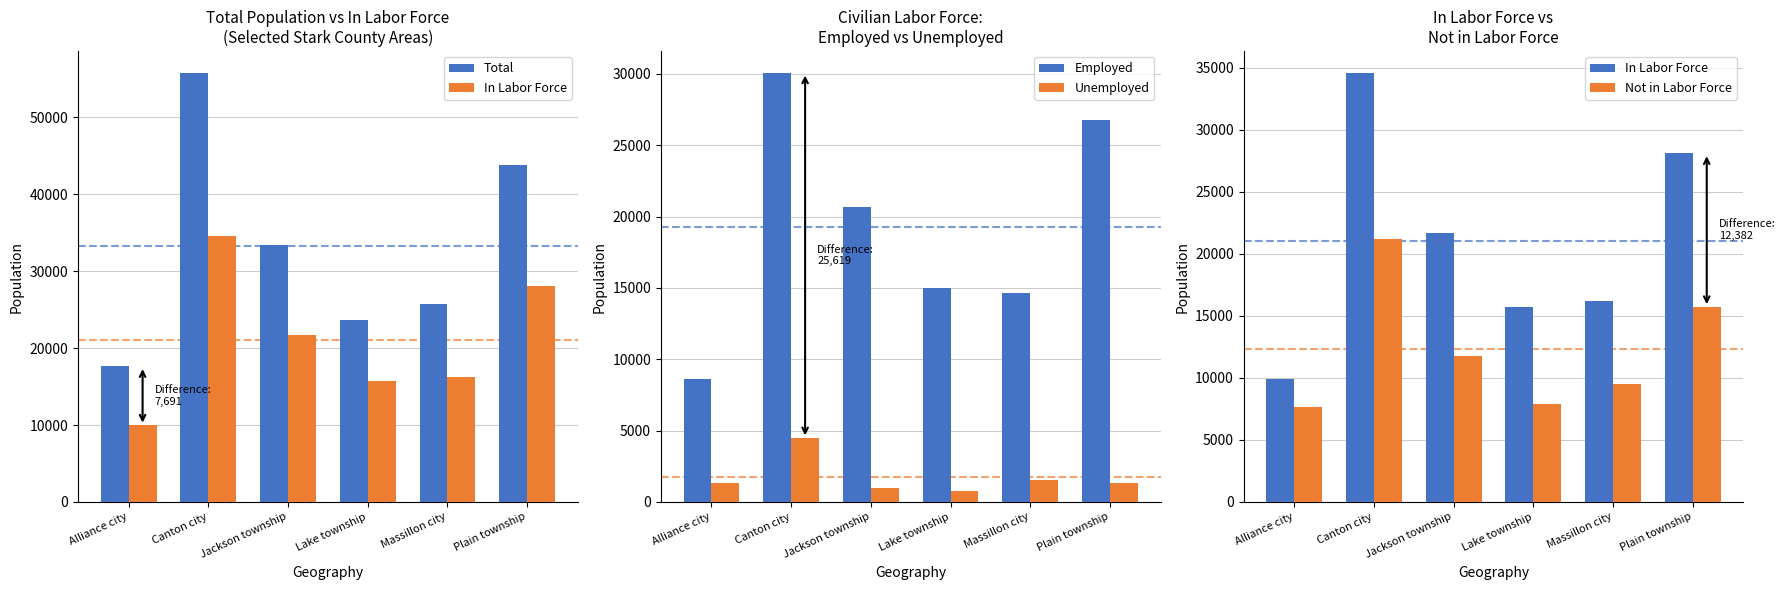

The value of Employed at Massillon city is 14658. True or false?

True